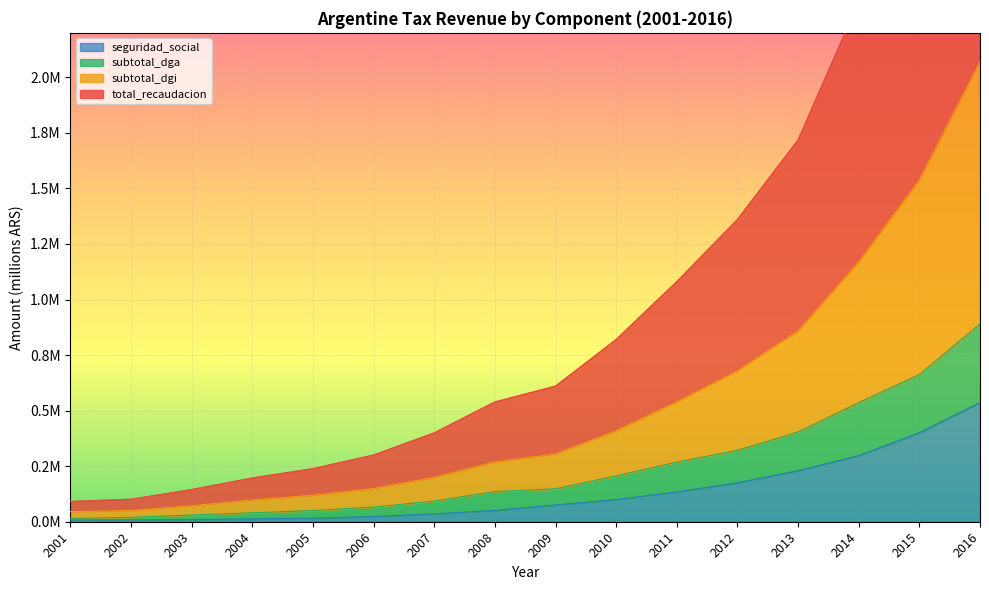

What is the difference between the maximum and minimum values in the subtotal_dga series?

875121.0